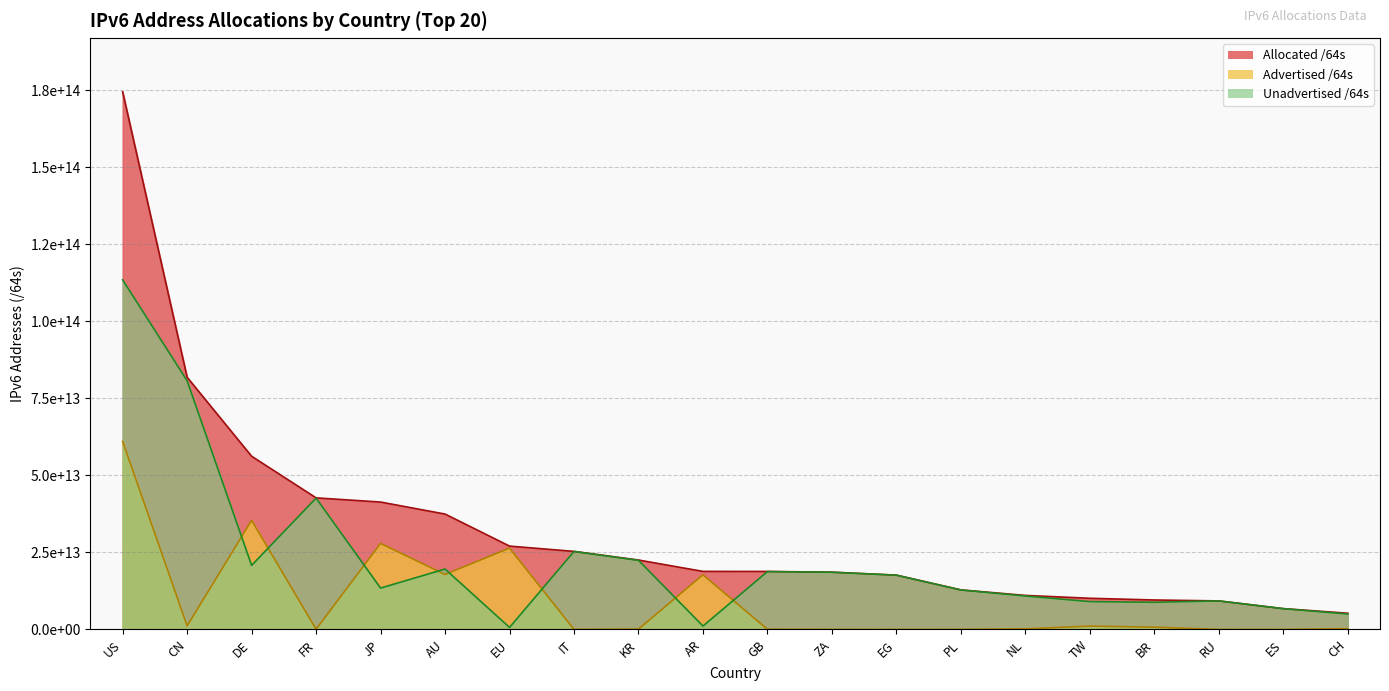

How many categories are shown in the chart?

20